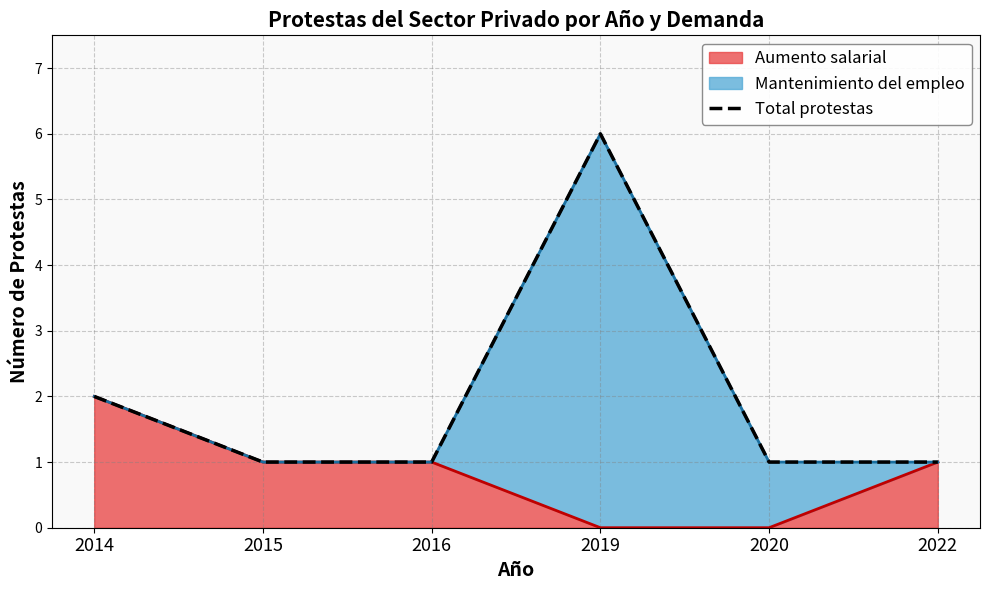

Where is the first local maximum?

2019